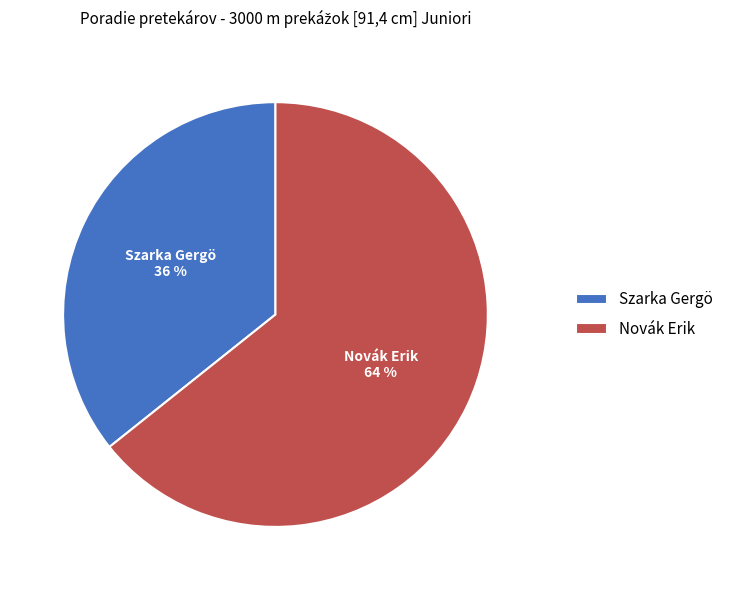

Which slice is the smallest?

Szarka Gergö